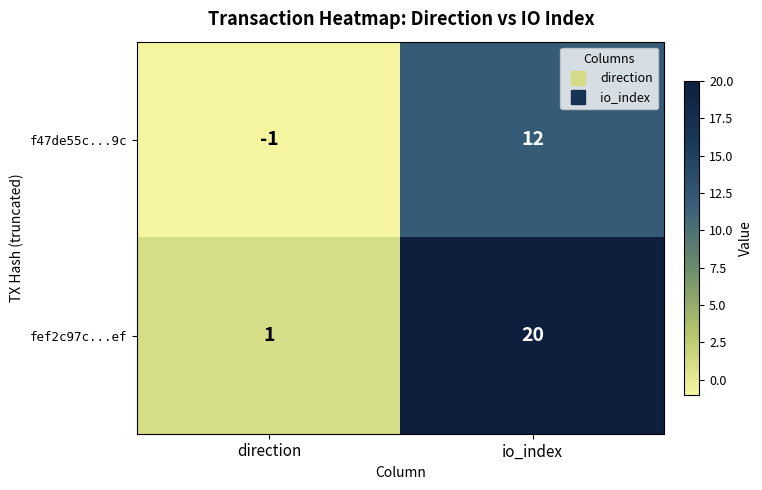

What is the greatest value displayed?

20